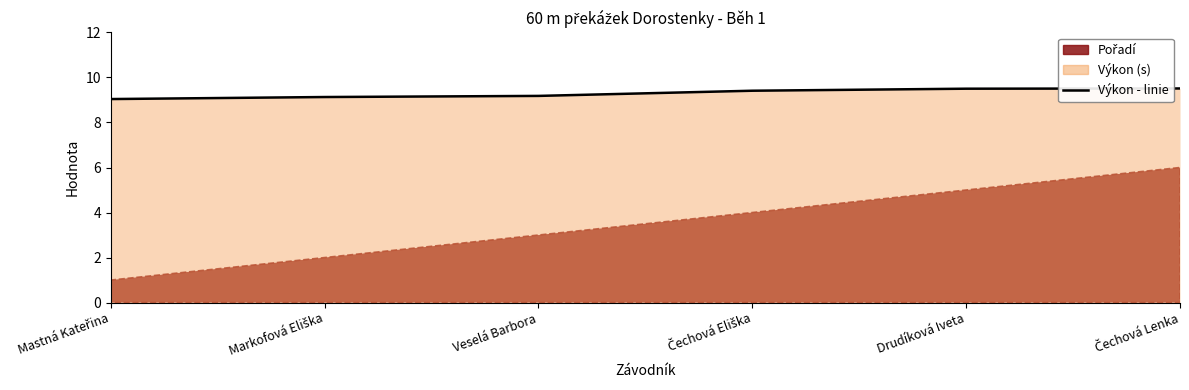

At which label is the value closest to 9?

Mastná Kateřina